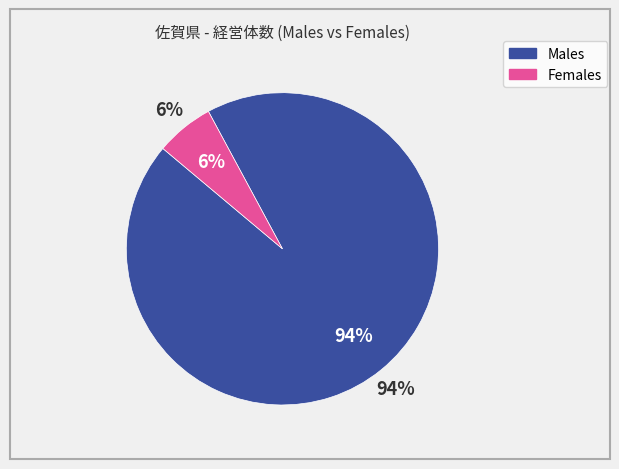

What percentage is the 男_経営体数 slice, to the nearest percent?

94%